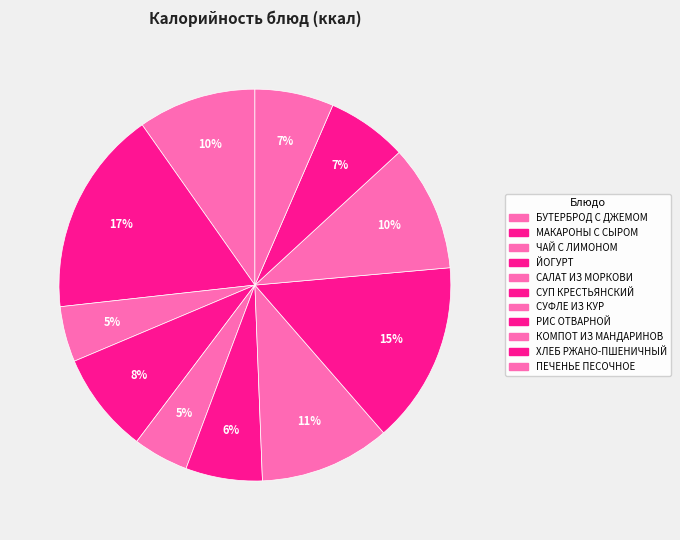

What is the largest slice in the pie chart?

МАКАРОНЫ С СЫРОМ